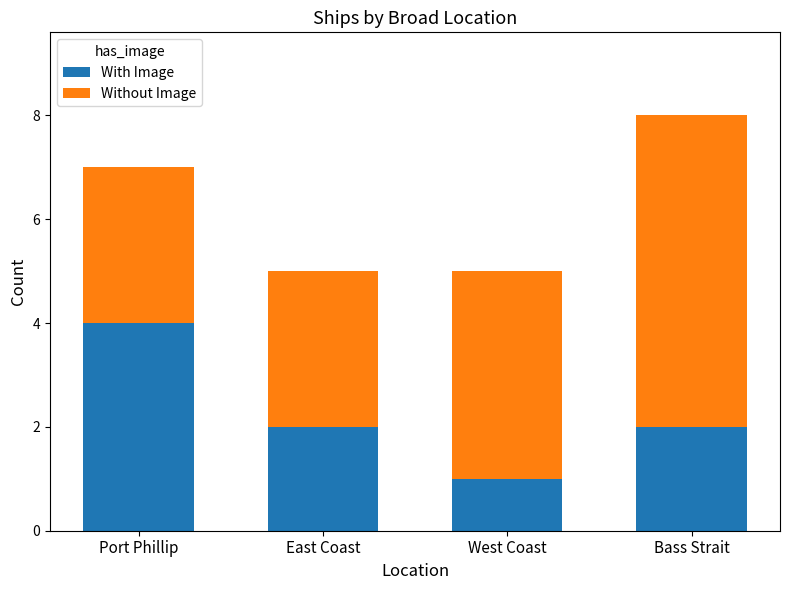

At which label does With Image first exceed 2?

Port Phillip